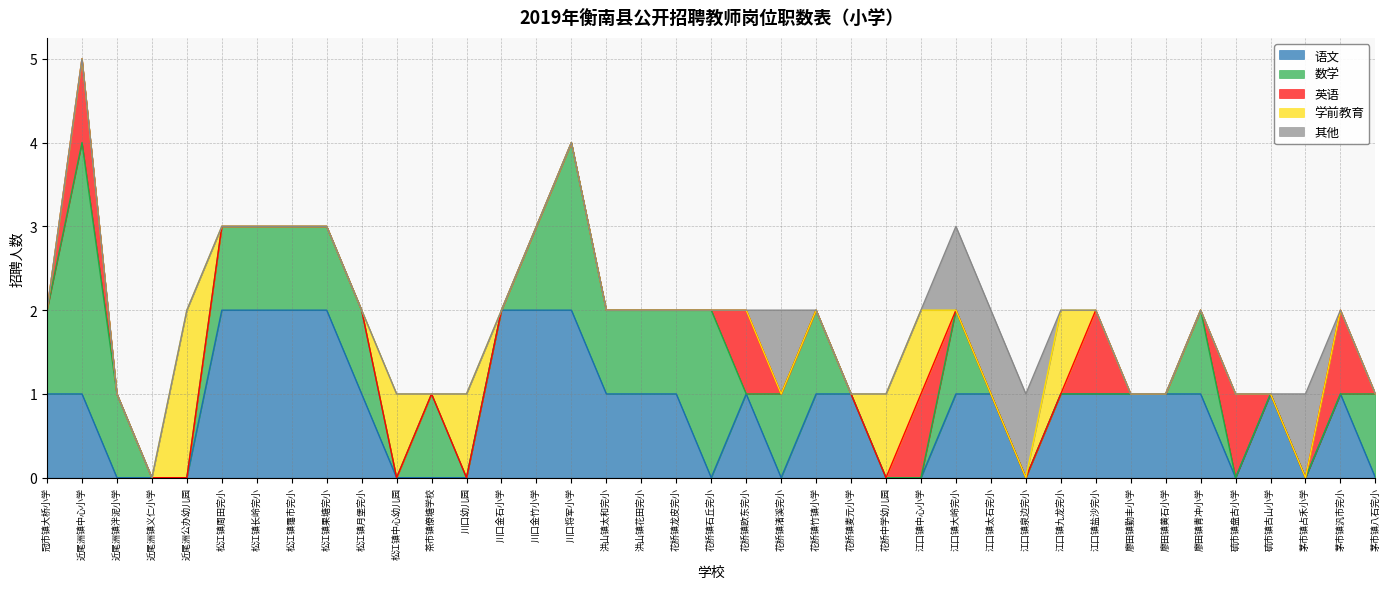

At 松江镇长岭完小, list the series in order from smallest to largest.

英语, 学前教育, 其他, 数学, 语文